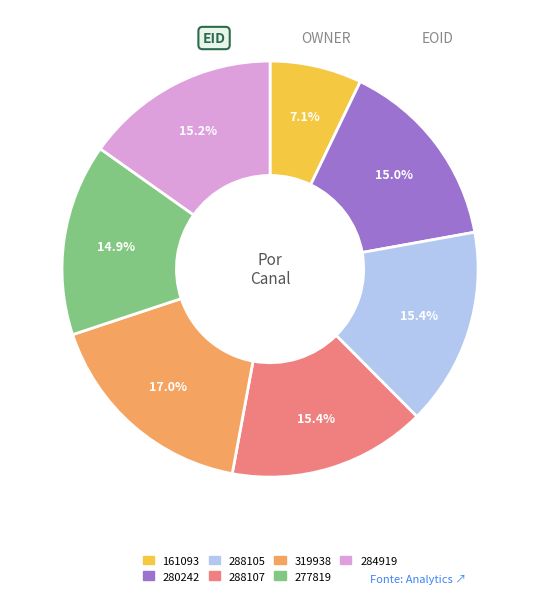

Count the number of slices in the pie.

7